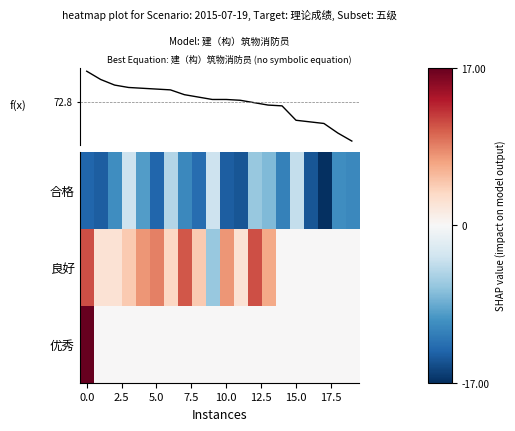

What is the difference between the second highest and minimum values in the 合格 series?

13.5